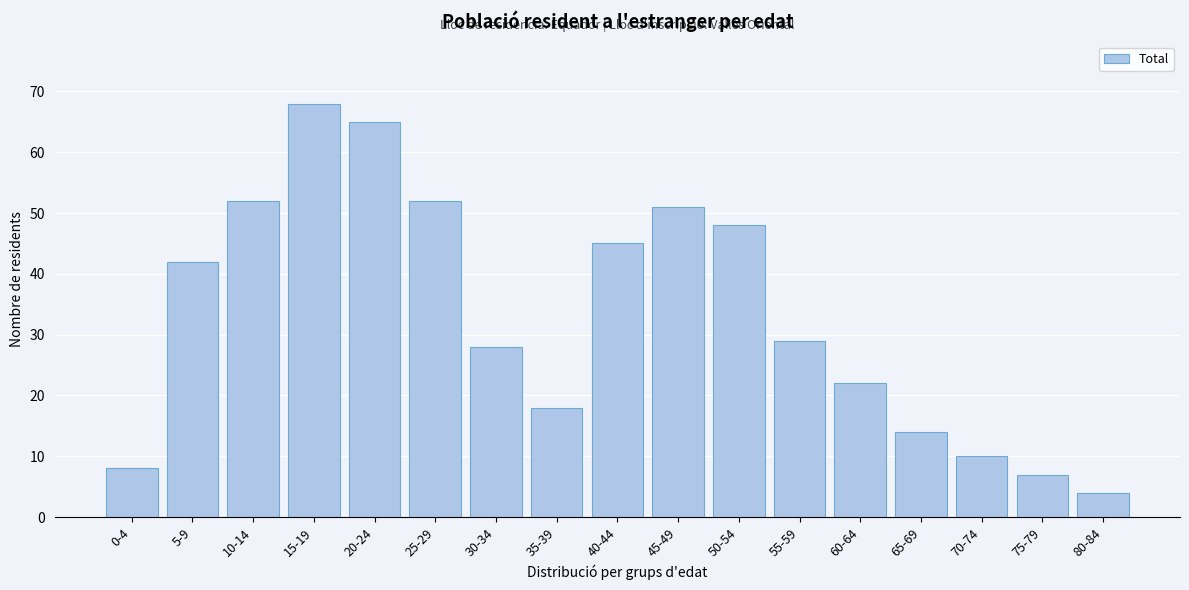

Reading left to right, list all the values displayed in this chart.

0-4=8	5-9=42	10-14=52	15-19=68	20-24=65	25-29=52	30-34=28	35-39=18	40-44=45	45-49=51	50-54=48	55-59=29	60-64=22	65-69=14	70-74=10	75-79=7	80-84=4